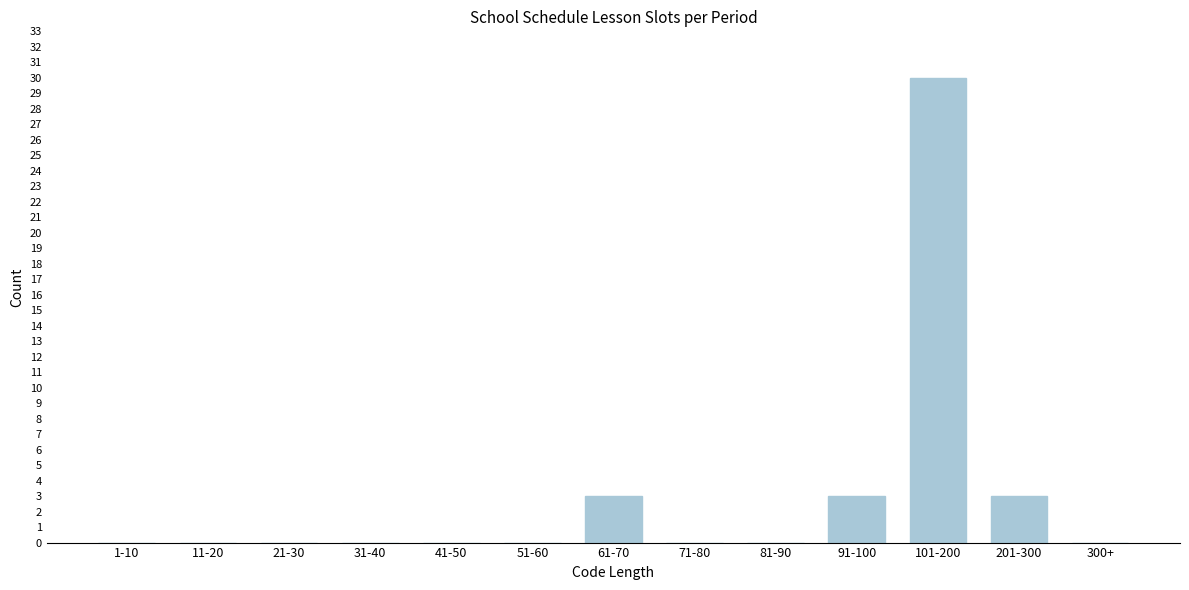

Reading left to right, what are all the values shown in this chart?

1-10=0	11-20=0	21-30=0	31-40=0	41-50=0	51-60=0	61-70=3	71-80=0	81-90=0	91-100=3	101-200=30	201-300=3	300+=0